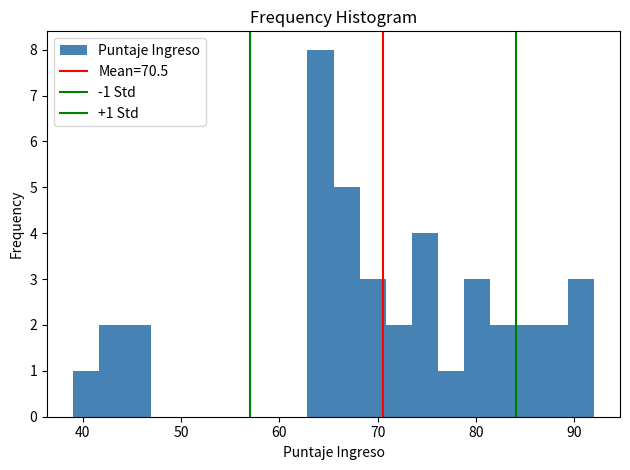

Read against the x-axis, roughly where is the centre of the tallest bar?

64